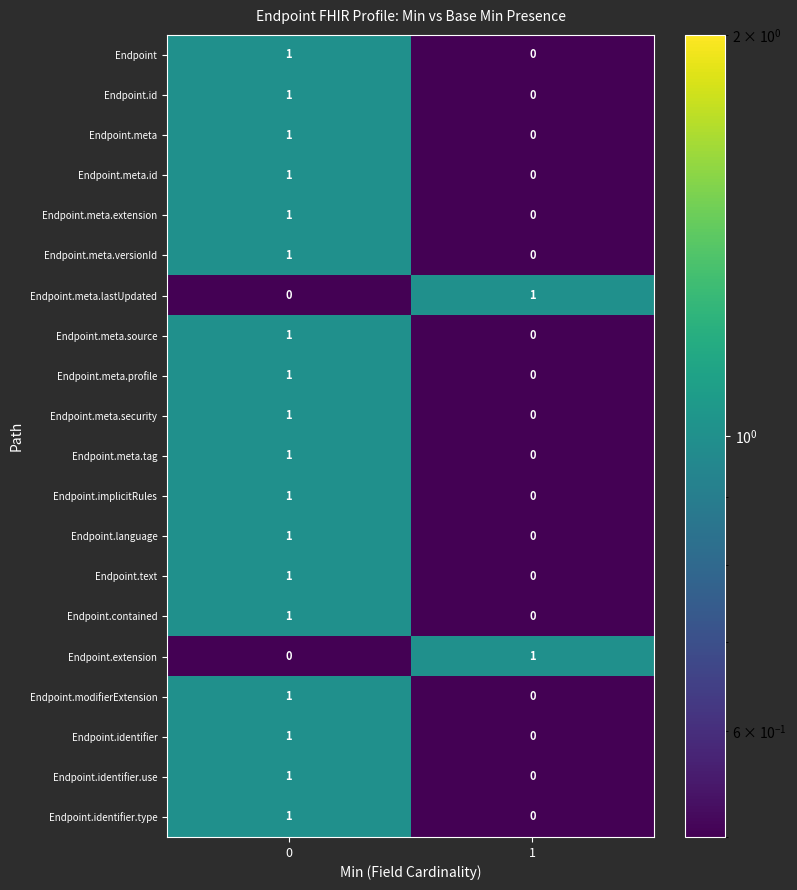

Is the value of Endpoint.meta.extension at 0 greater than the value of Endpoint.language at 1?

Yes